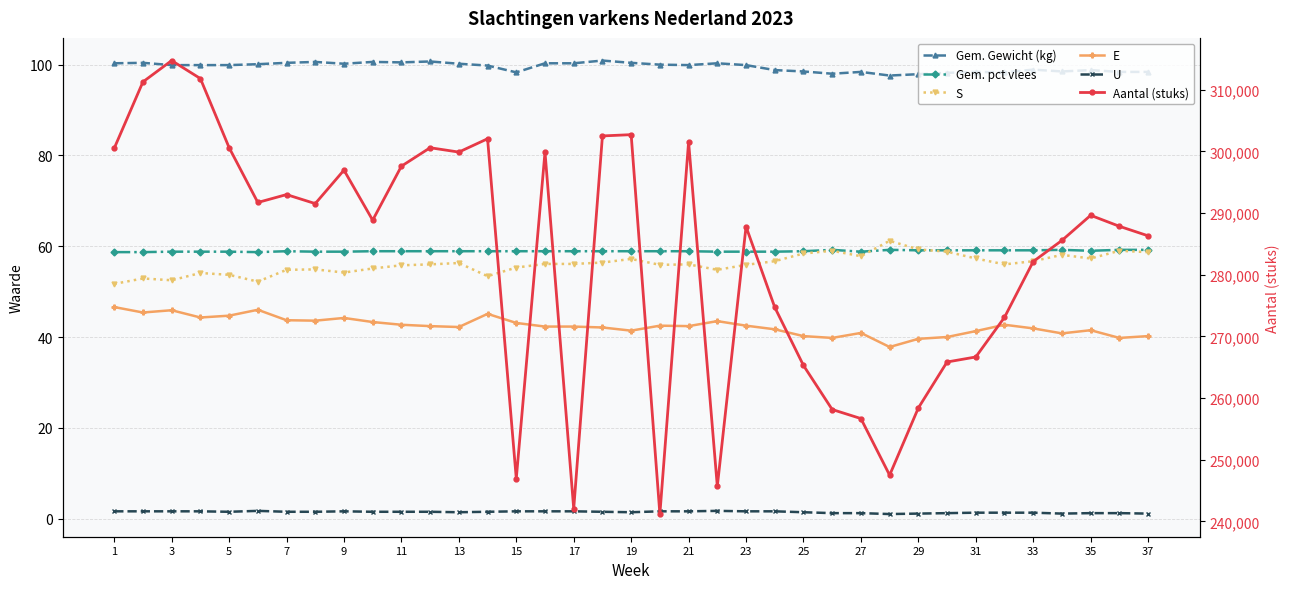

Between 3 and 35, which series saw the biggest shift?

Aantal (stuks)